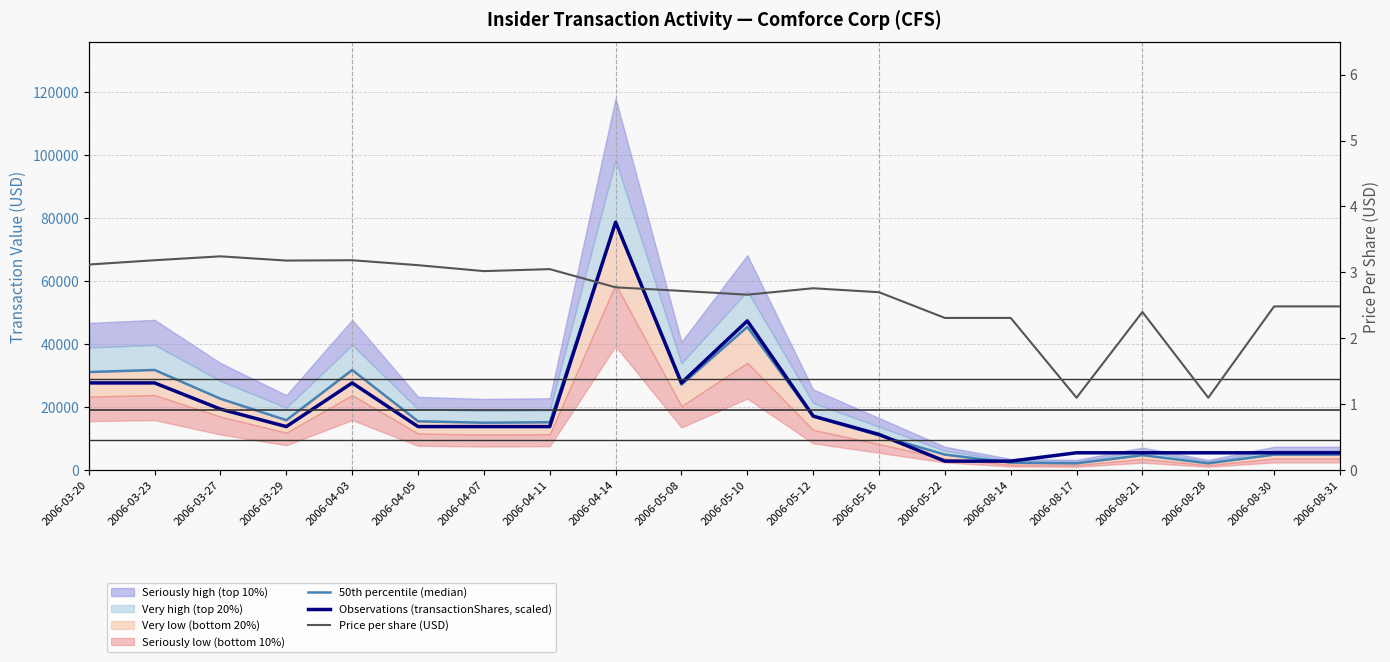

At which label does Price per share (USD) reach its minimum?

2006-08-17